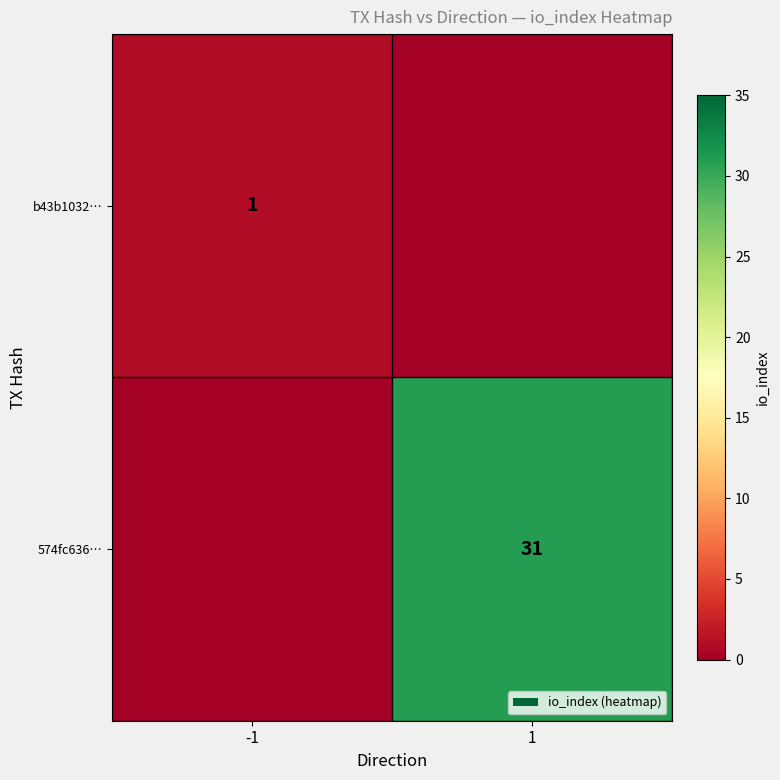

True or false: b43b1032… has a value of 1 at -1.

True